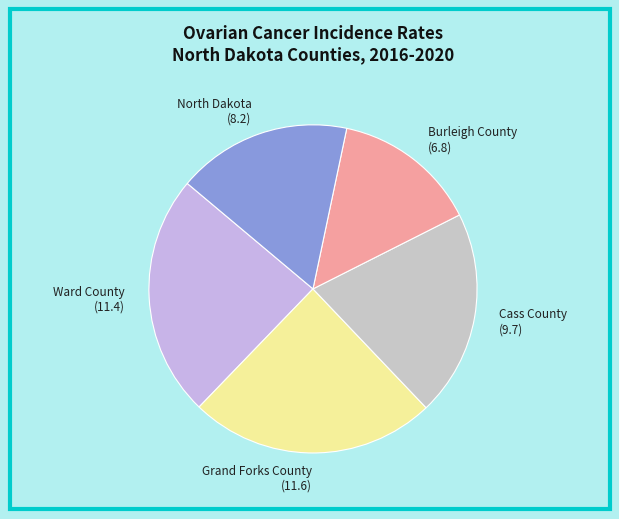

Do Cass County (9.7) and North Dakota (8.2) together represent more than half of the pie?

No